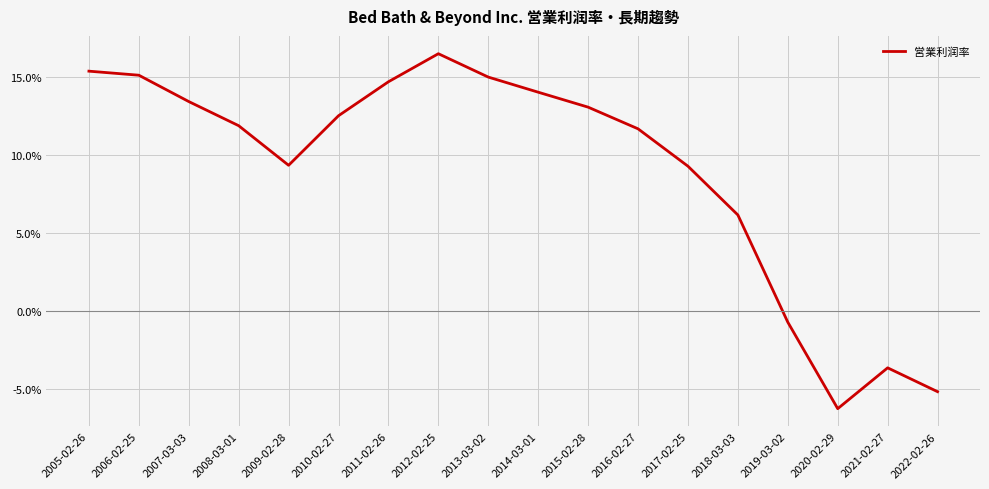

Where is the first local maximum?

2012-02-25